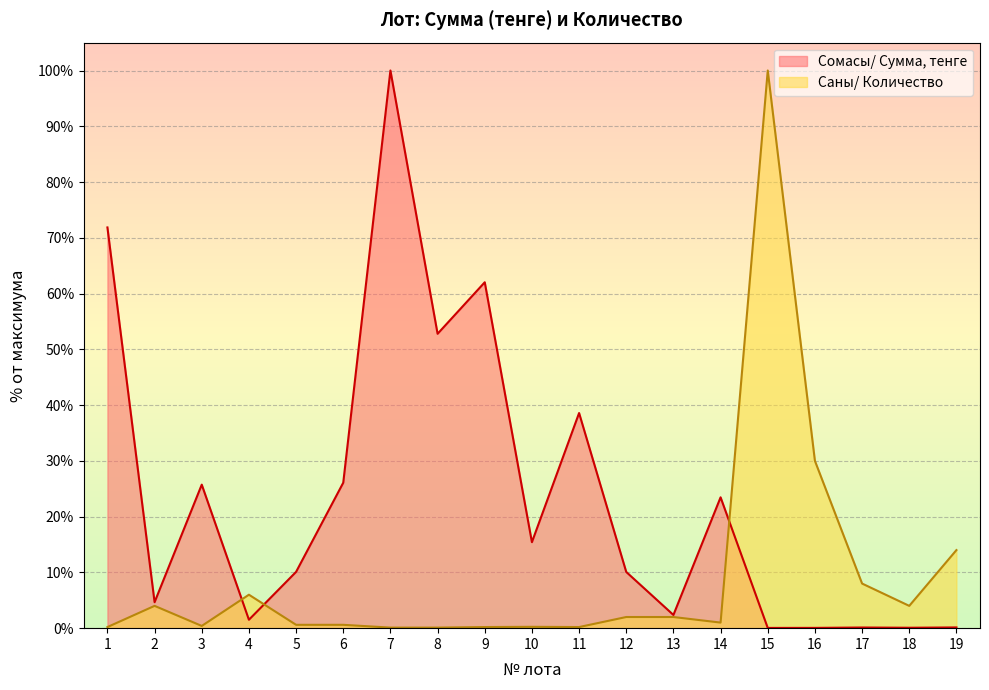

What is the difference between the Сомасы/ Сумма, тенге values at 4 and 12?

8.6